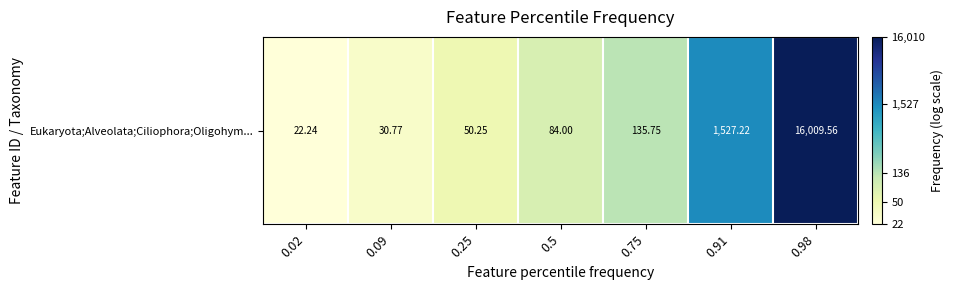

What is the difference between the values at 0.09 and 0.98?

6.2